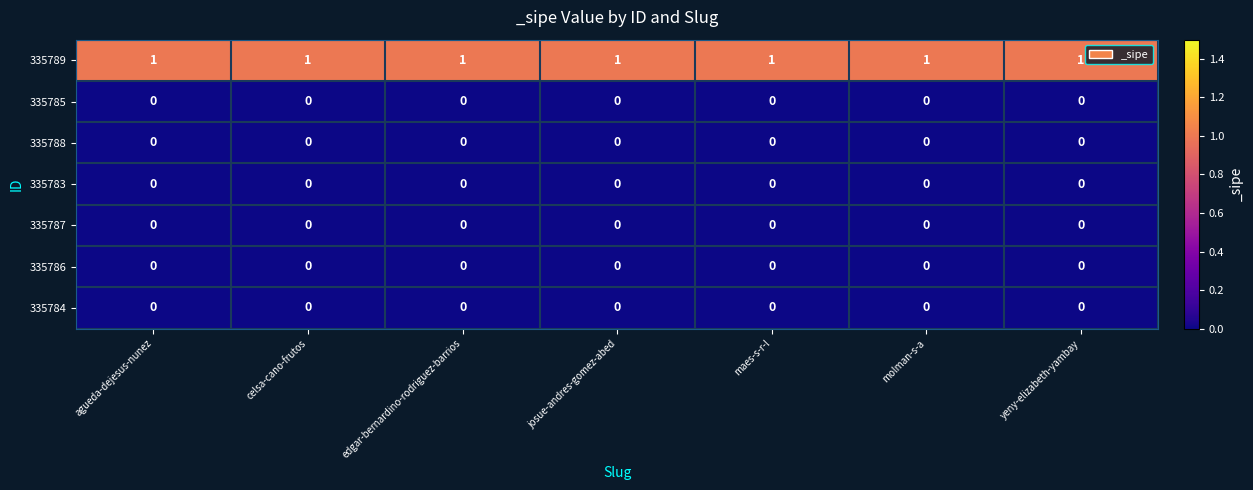

True or false: 335783 has a value of 0 at maes-s-r-l.

True